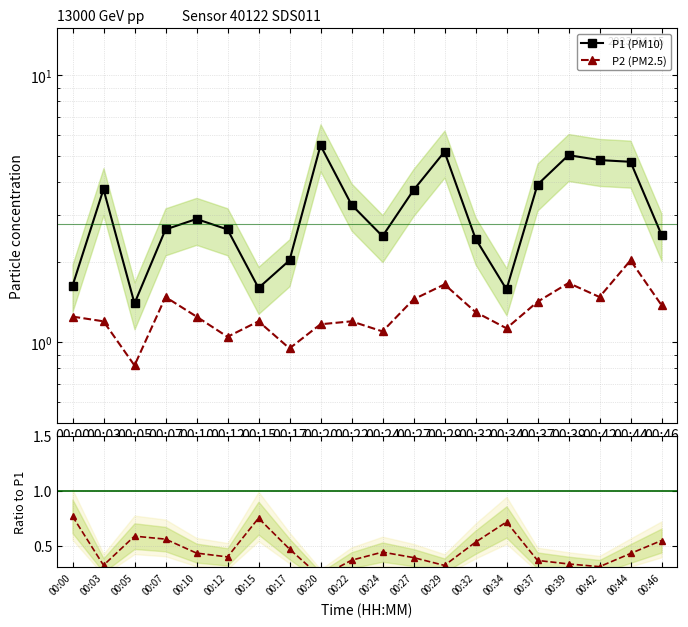

What is the difference between the P2 (PM2.5) values at 00:24 and 00:37?

0.3